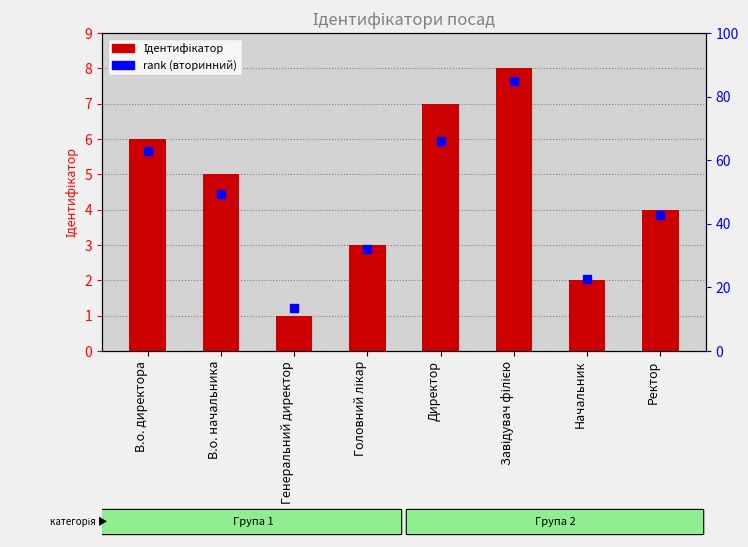

What is the total value across all series at В.о. начальника?

54.4